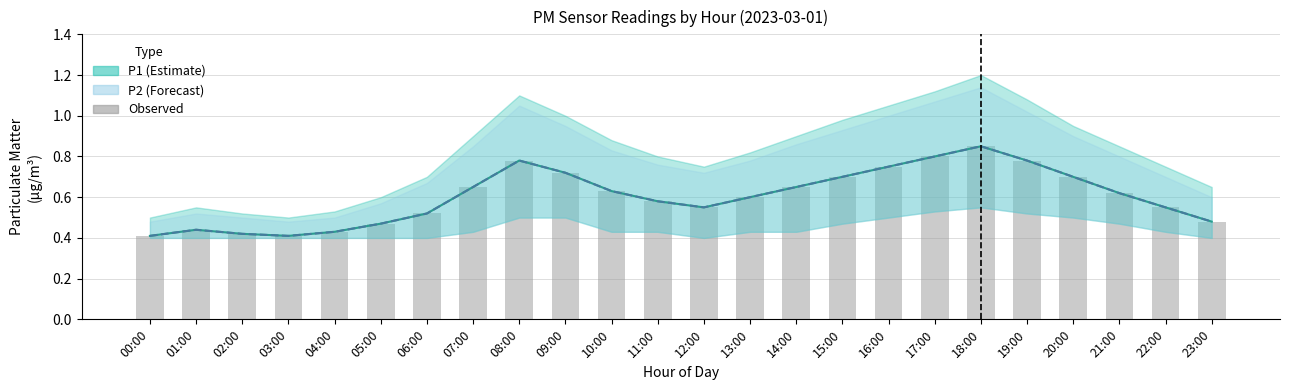

What is the approximate value of P1 mean at 21:00?

0.6